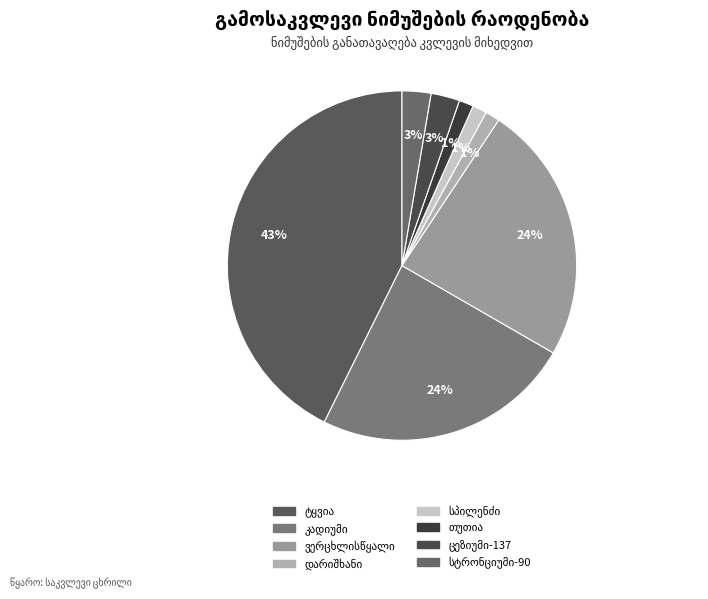

Does დარიშხანი represent more than half of the total?

No